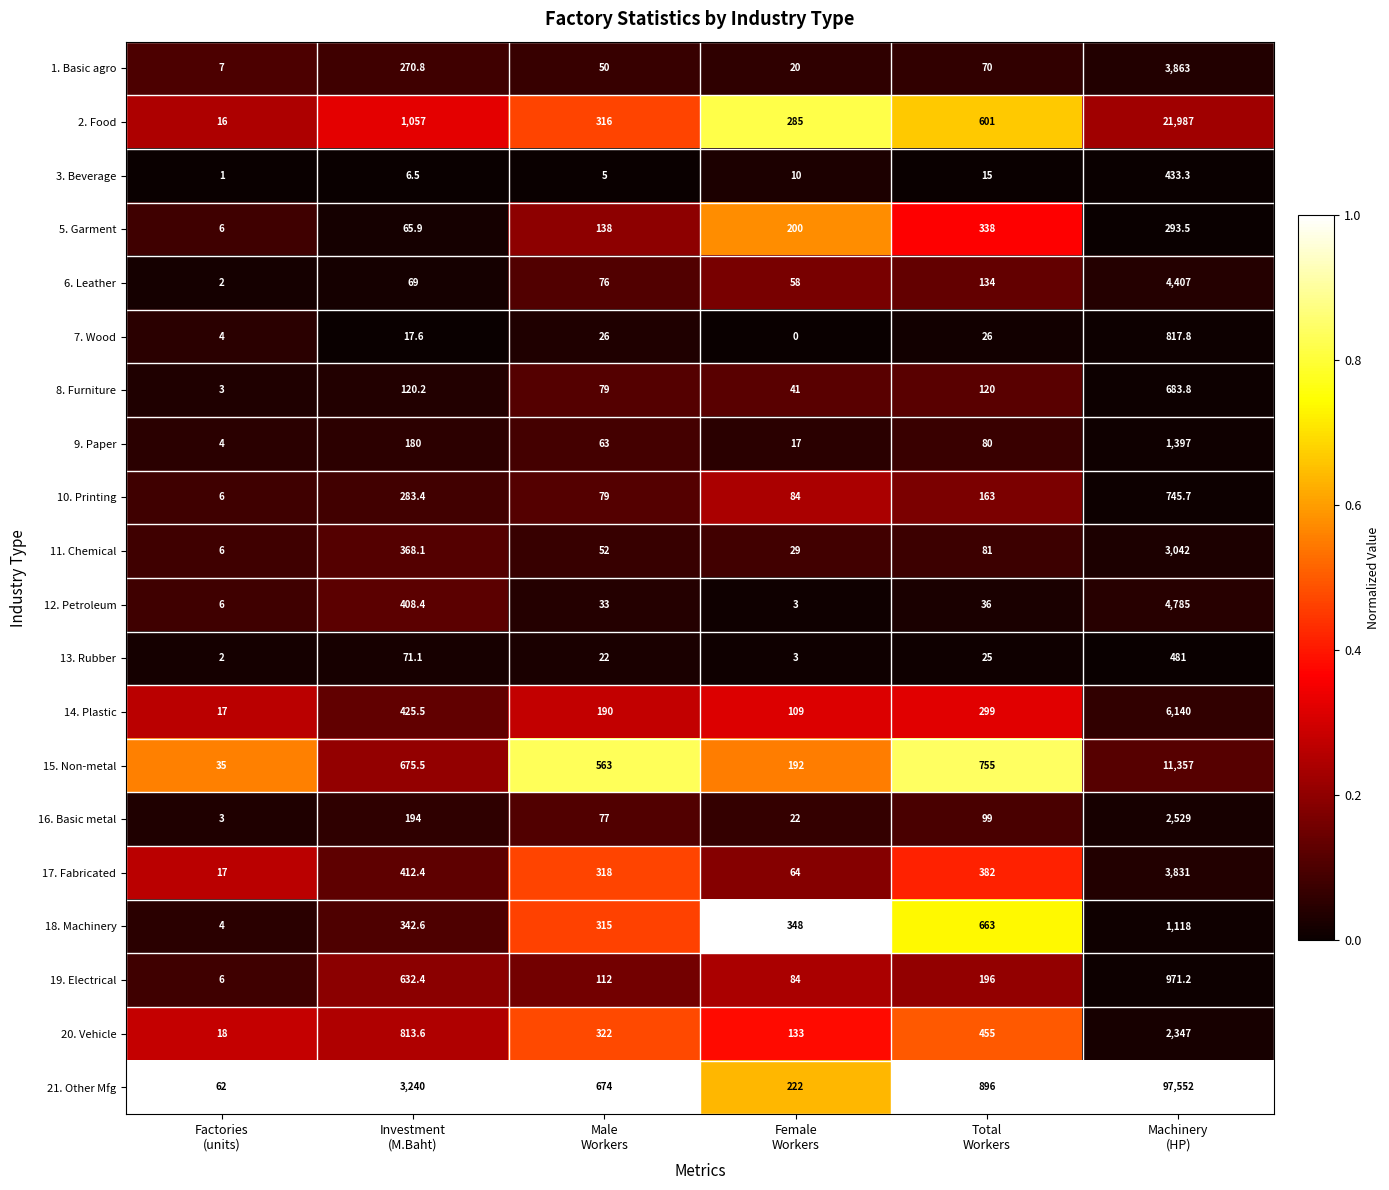

How many distinct data groups are displayed?

20